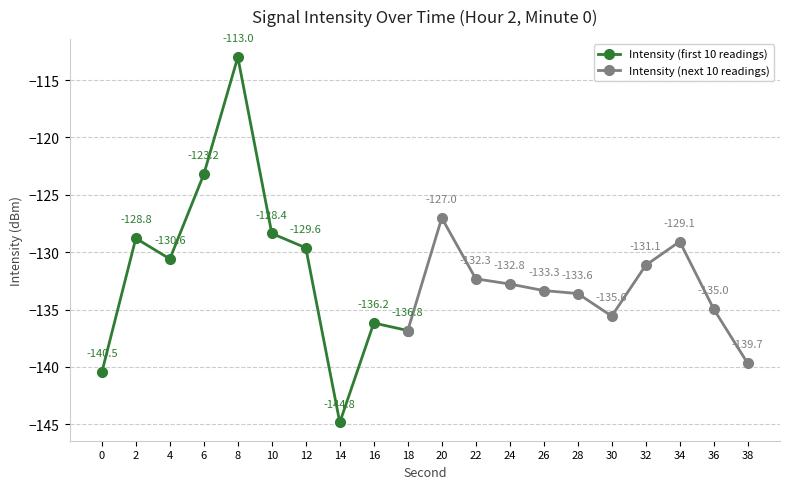

Is it true that Intensity (first 10 readings) equals -129.6 at 12?

True